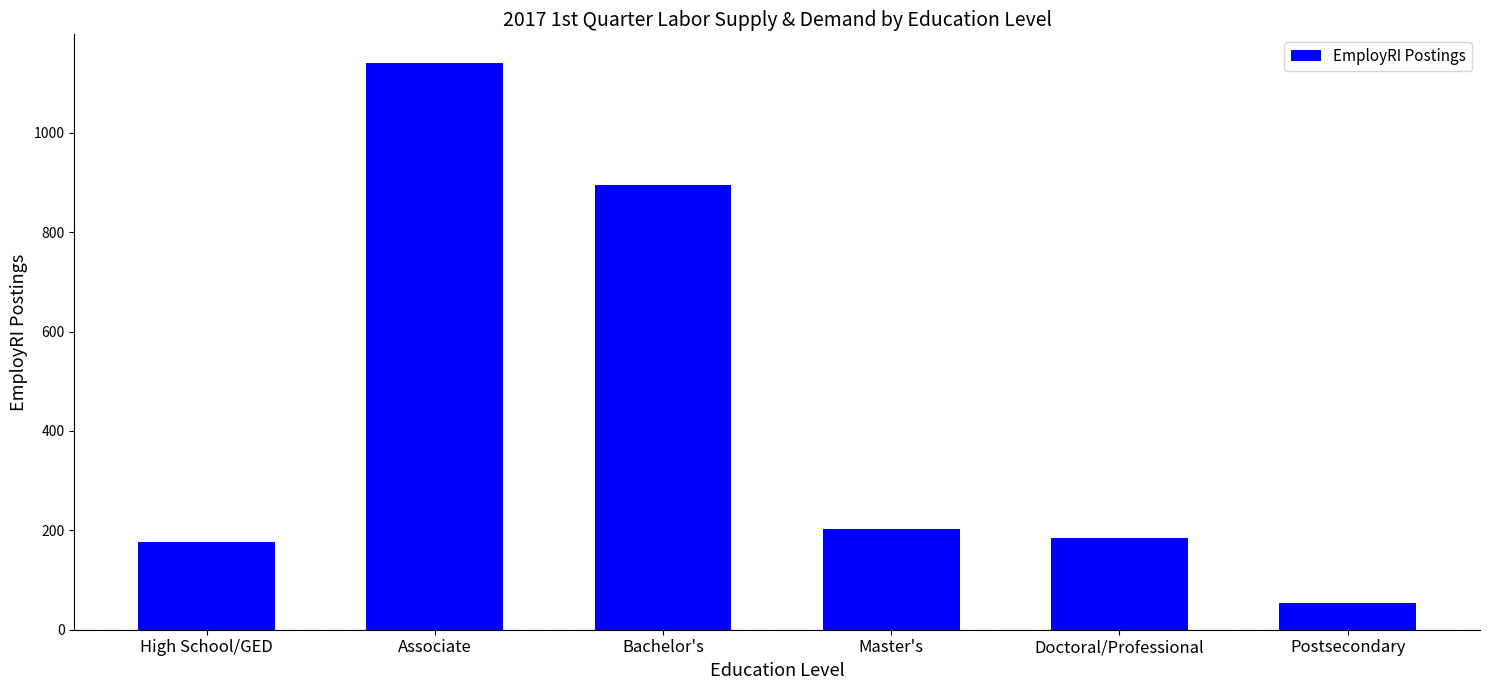

Count the number of categories in the chart.

6